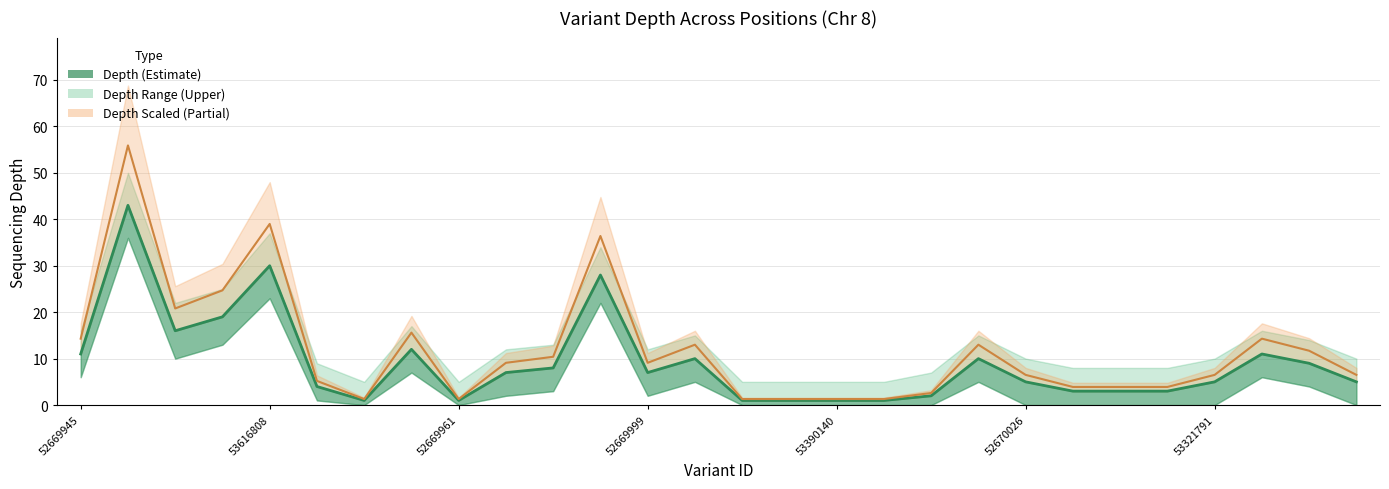

The depth_upper series shows 64.7 at 53364150. True or false?

False